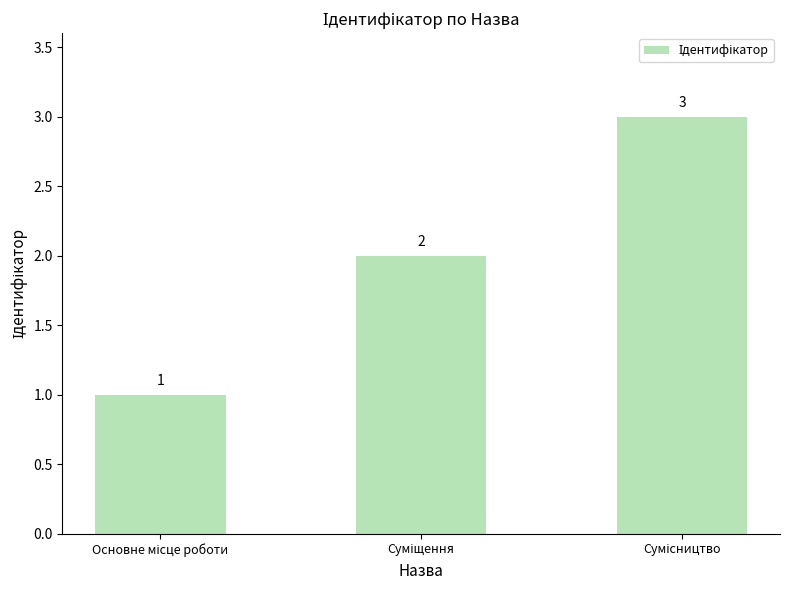

Reading left to right, transcribe all the data shown in this chart.

1	2	3